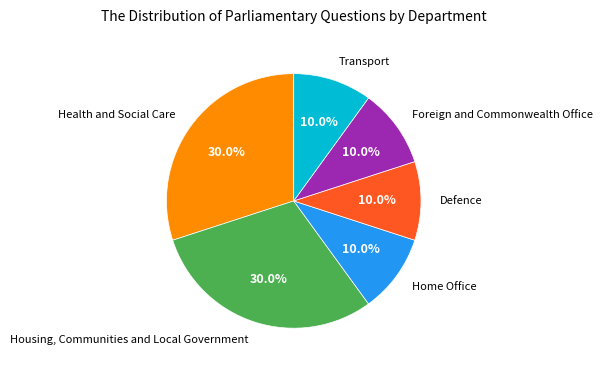

To the nearest percent, what is the difference between the Housing, Communities and Local Government and Defence slice percentages?

20%